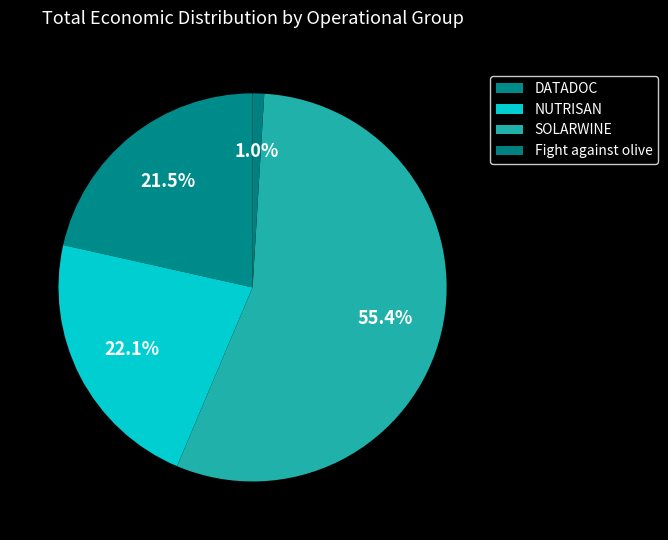

Count the number of slices in the pie.

4